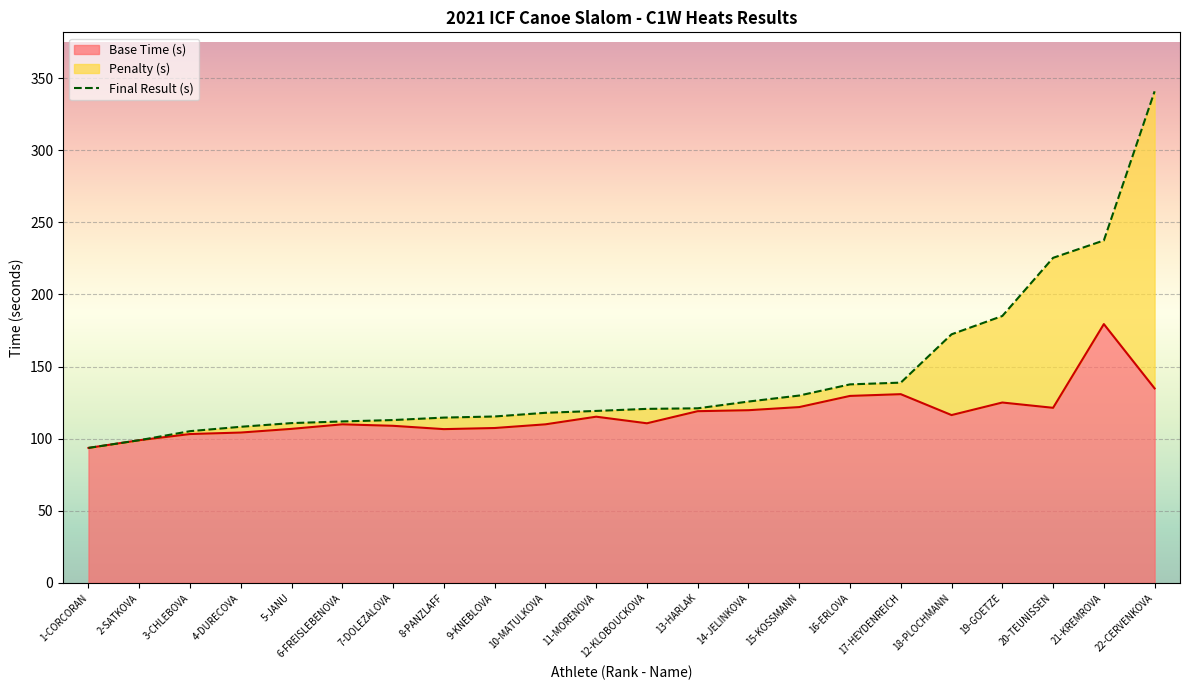

Reading left to right, list all the values displayed in this chart.

93.6	98.9	105.2	108.2	110.8	112.0	112.9	114.6	115.4	117.9	119.2	120.7	121.1	125.7	129.9	137.7	138.9	172.4	185.1	225.4	237.4	340.9